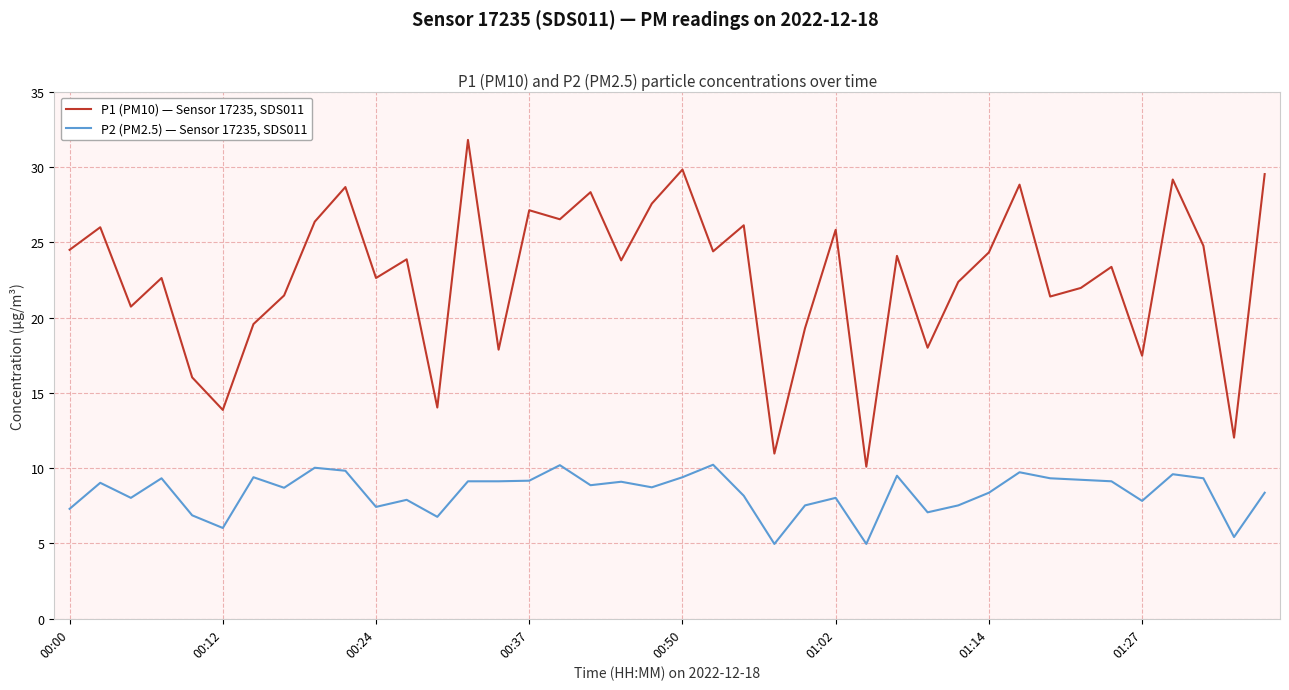

What is the minimum value shown in the chart?

5.0